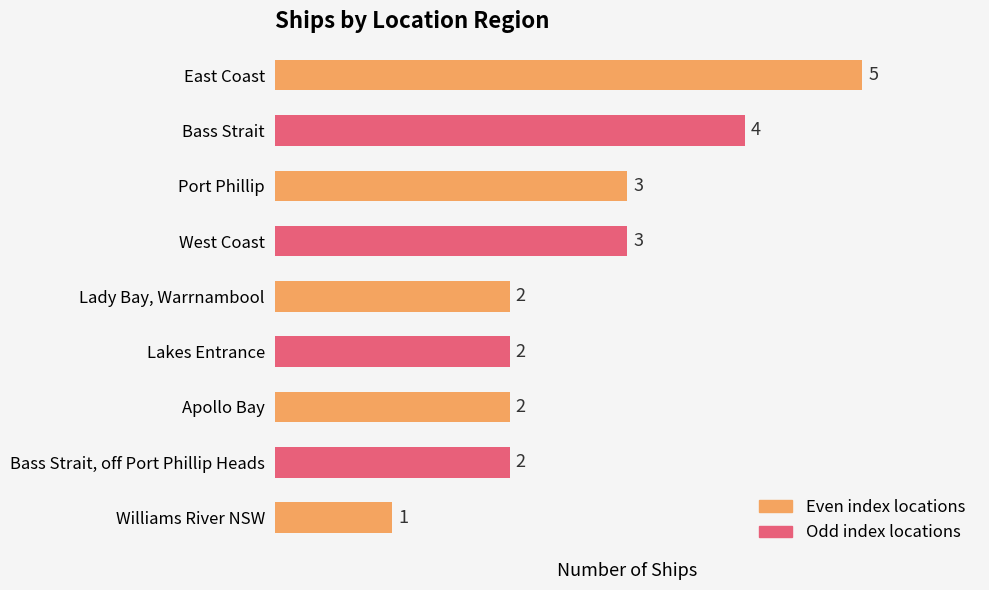

Does the chart contain any negative values?

No